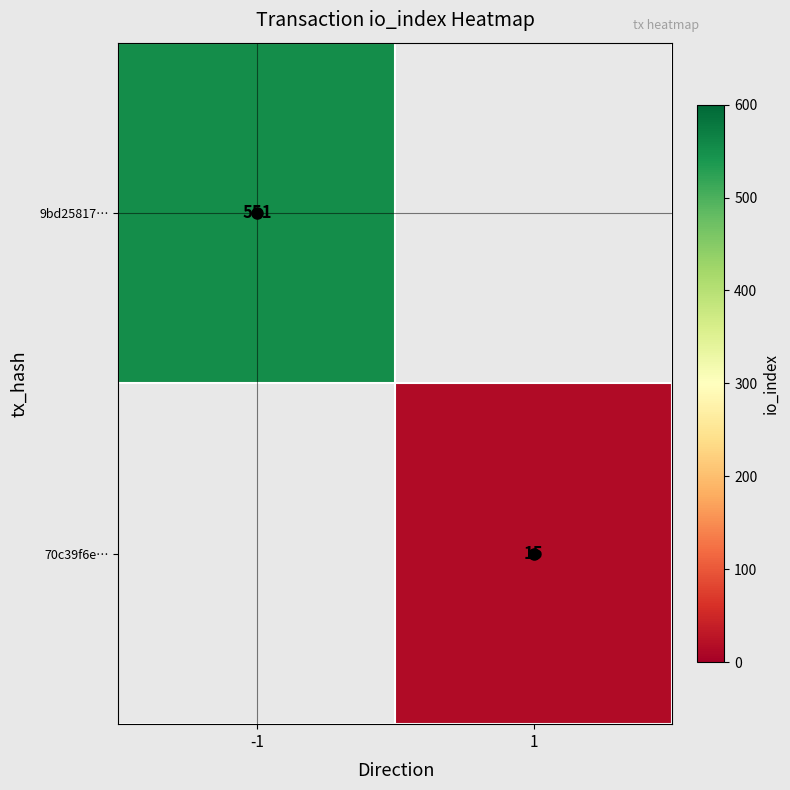

Is it true that 70c39f6e… equals 26.0 at 1?

False